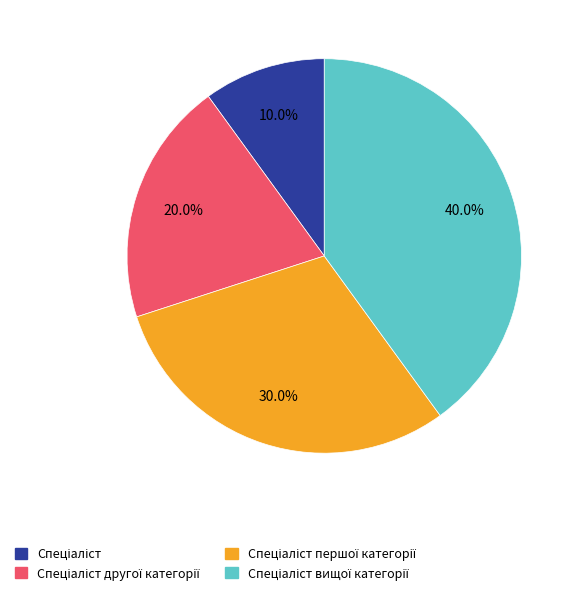

Is there any slice that represents more than half of the pie?

No